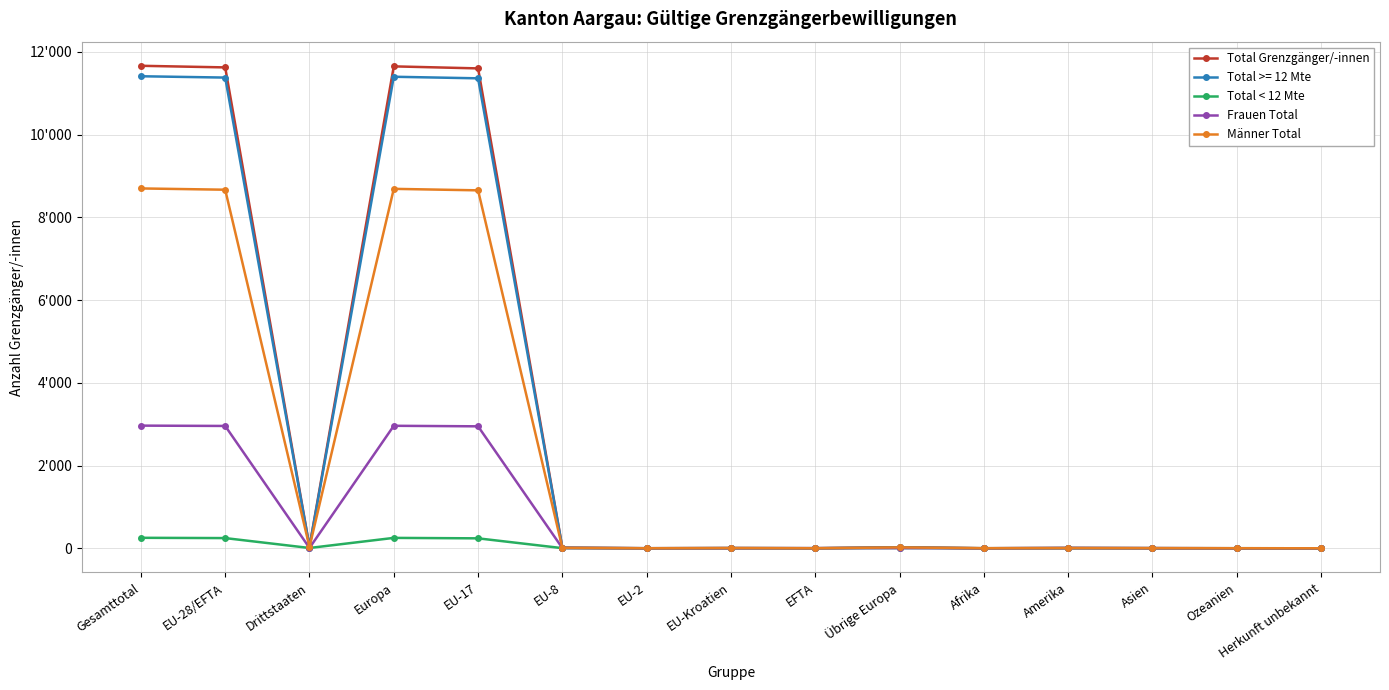

Which has a higher value, Europa or EU-28/EFTA?

Europa